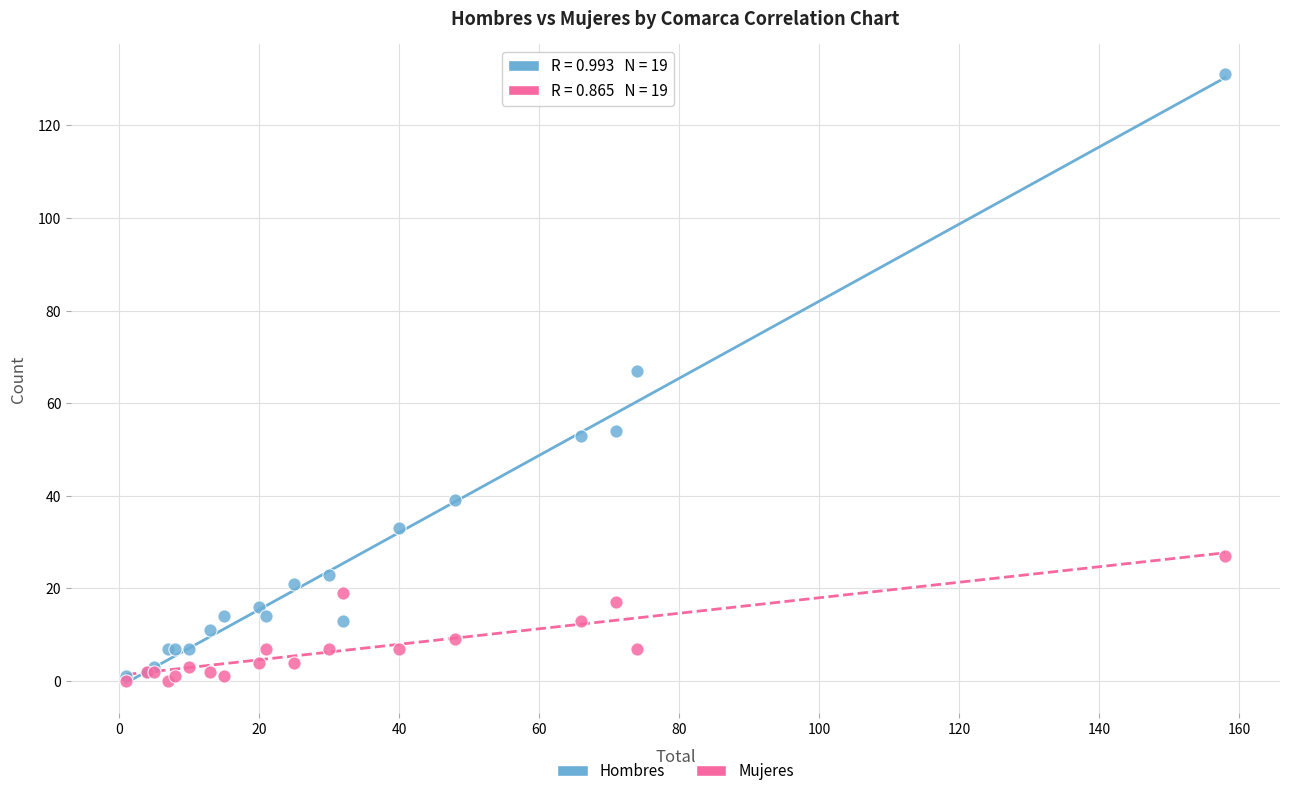

Which series reaches the maximum Y coordinate?

Hombres